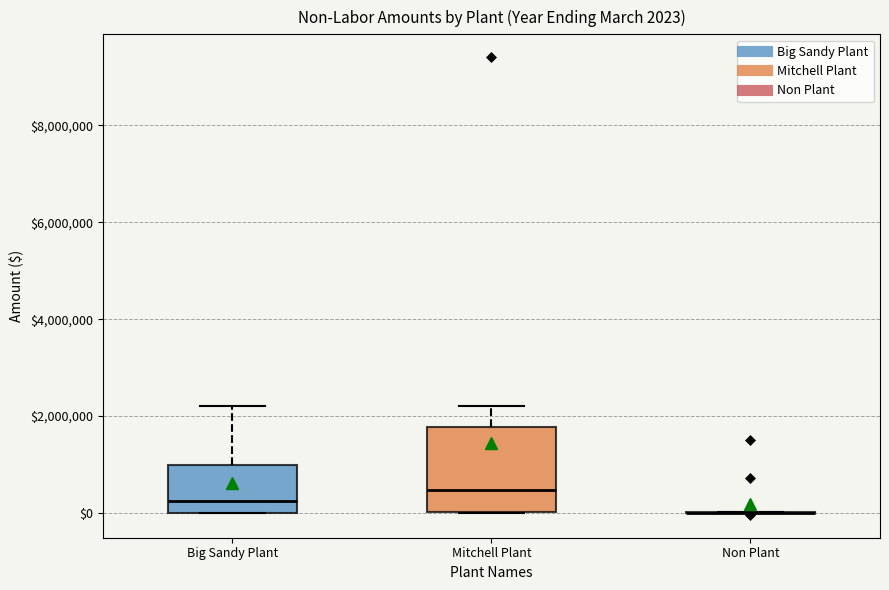

Which box is the tallest, from its lower edge to its upper edge?

Mitchell Plant